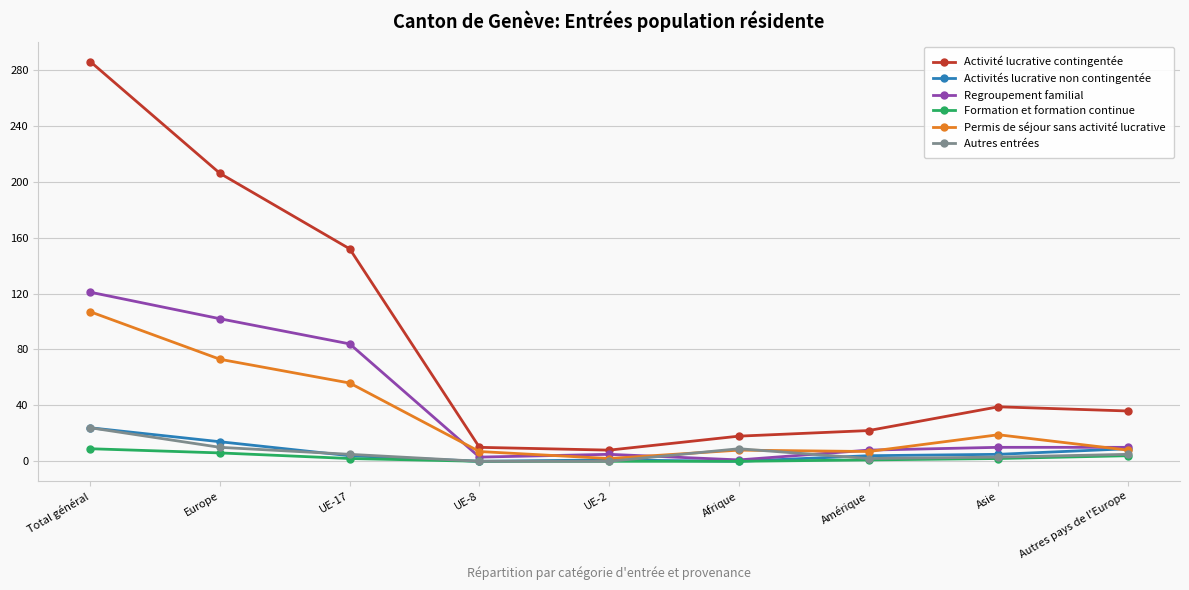

Where is Activité lucrative contingentée nearest to the value 147?

UE-17